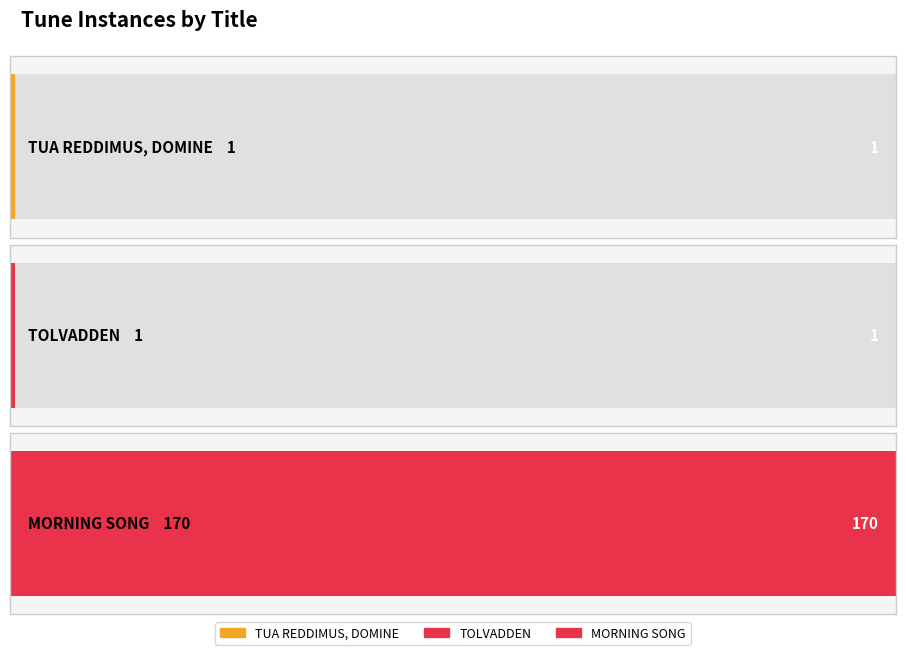

What value does the data have at MORNING SONG, to the nearest 5?

170